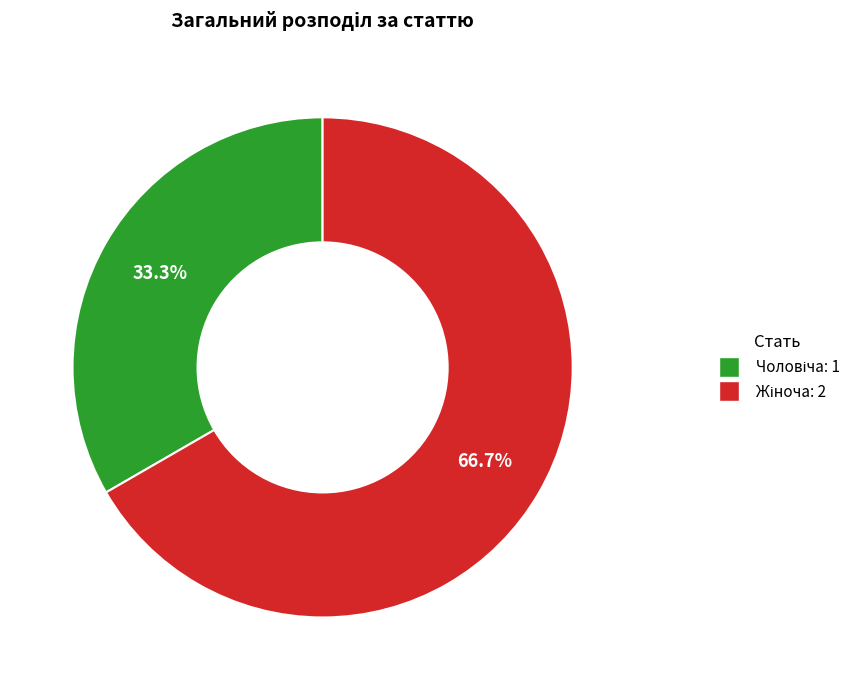

Is there a majority slice in this chart?

Yes